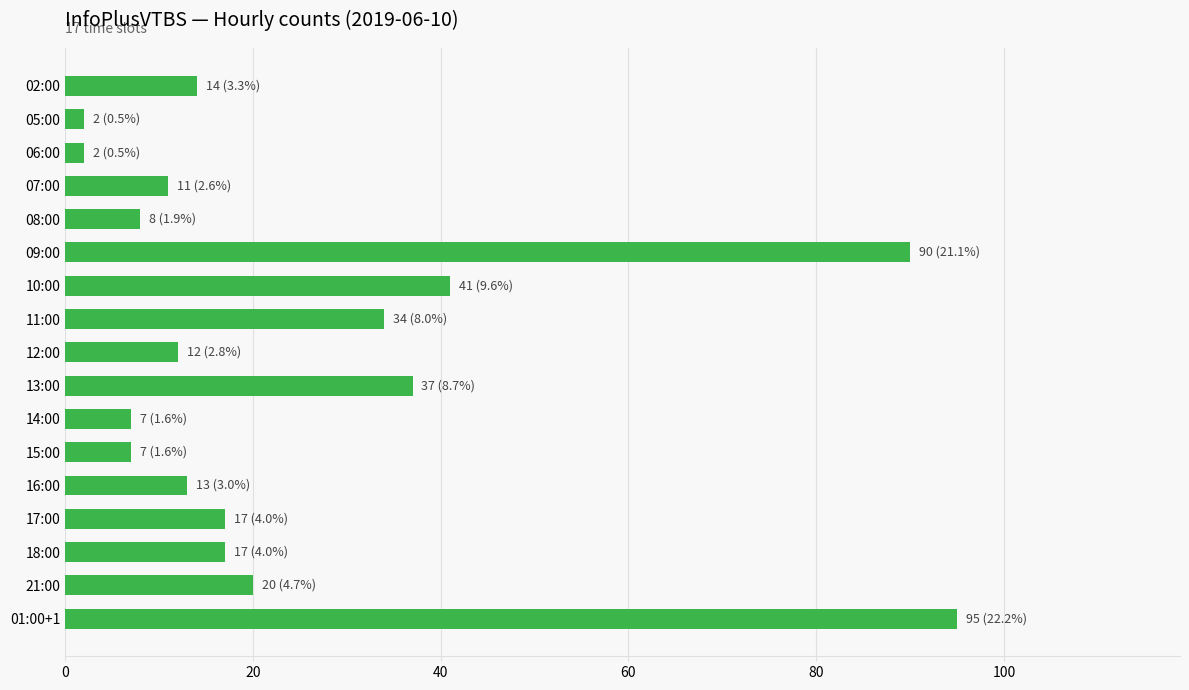

Reading top to bottom, transcribe all the data shown in this chart.

14	2	2	11	8	90	41	34	12	37	7	7	13	17	17	20	95